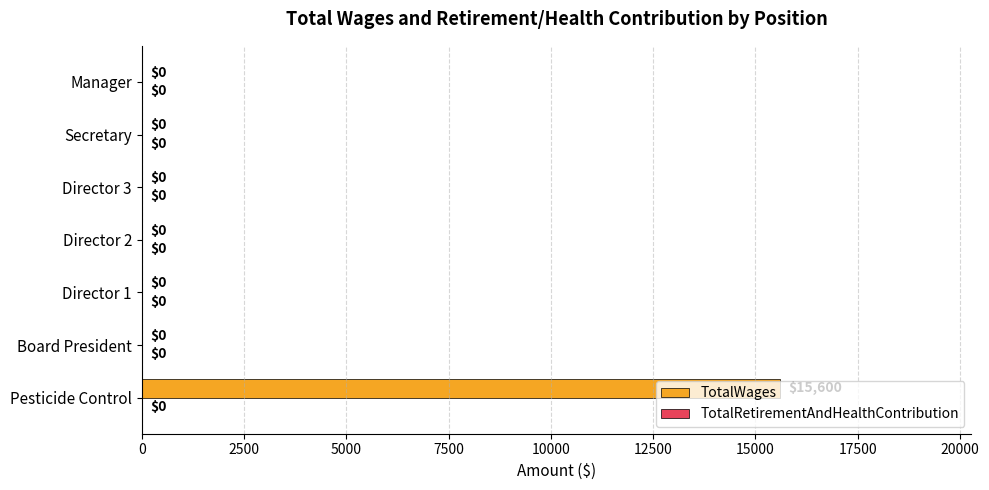

True or false: the data shows 0 at Secretary.

True